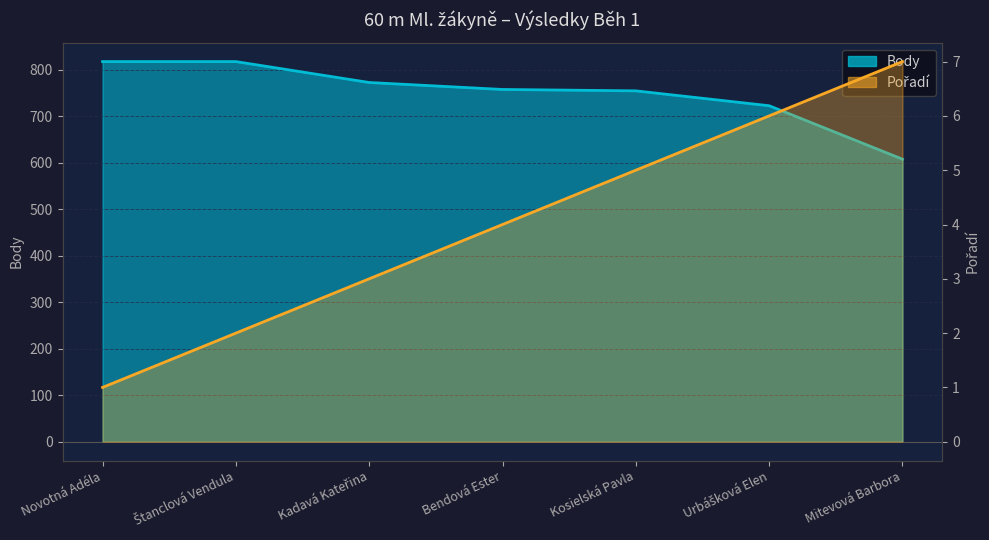

How many lines are shown in the chart?

2